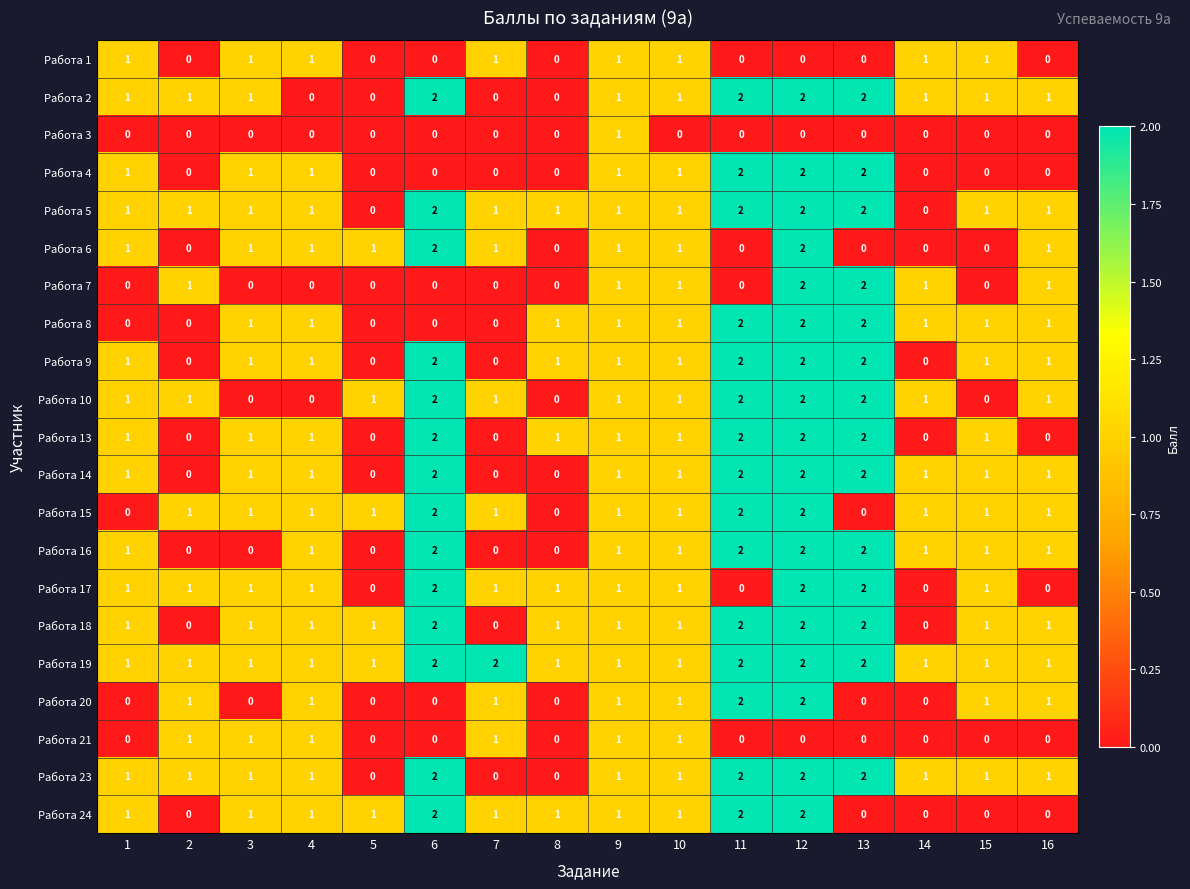

What is the sum of all Работа 24 values?

14